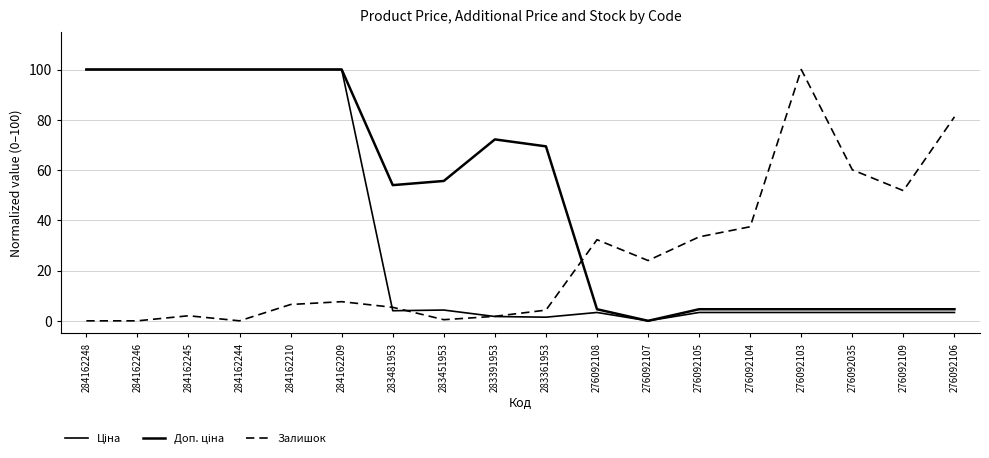

At how many categories does at least one series exceed 29?

17